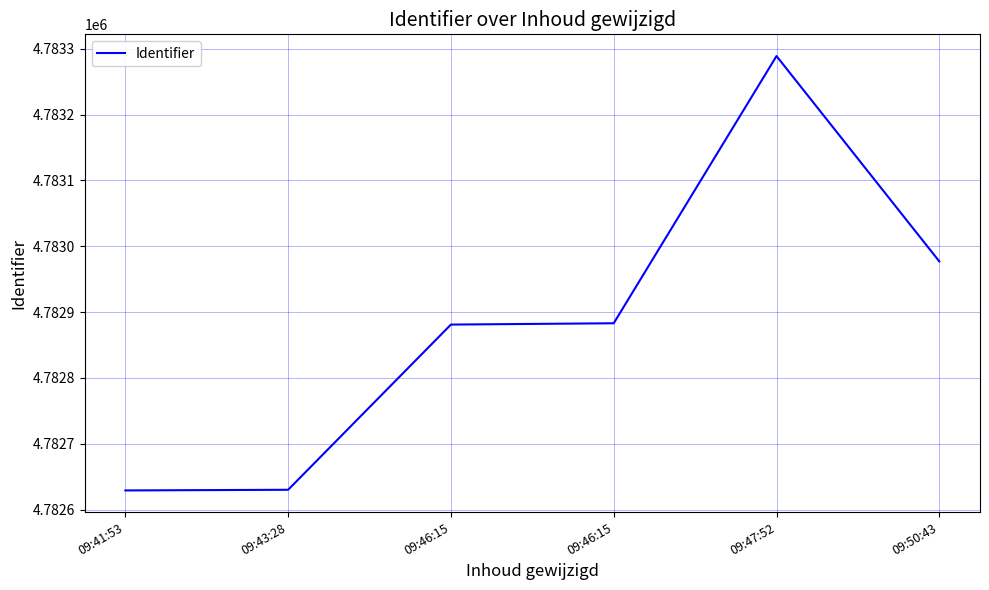

What is the minimum value shown in the chart?

4782629